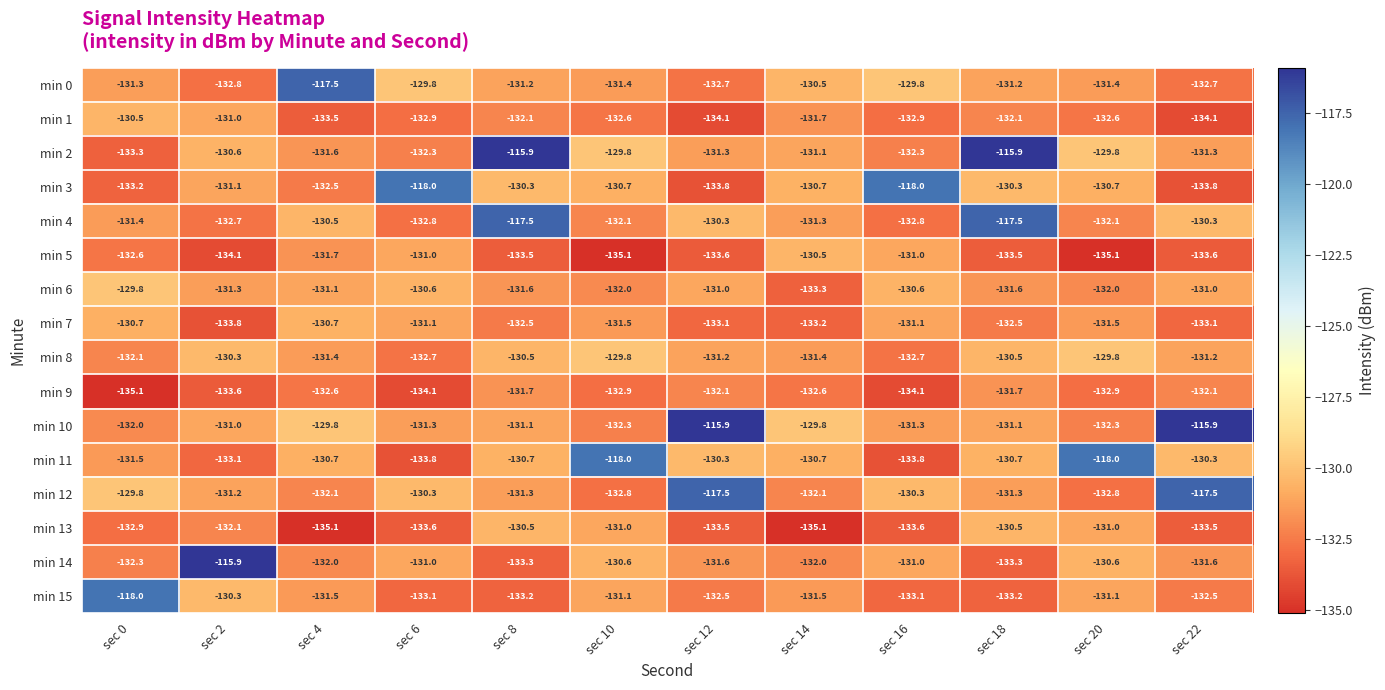

How many series are shown in this chart?

16